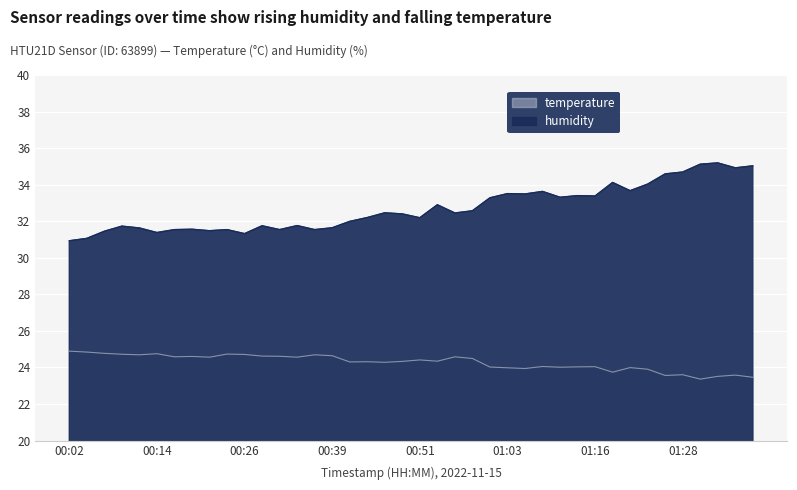

What is the difference between the maximum and minimum values in the temperature series?

1.5